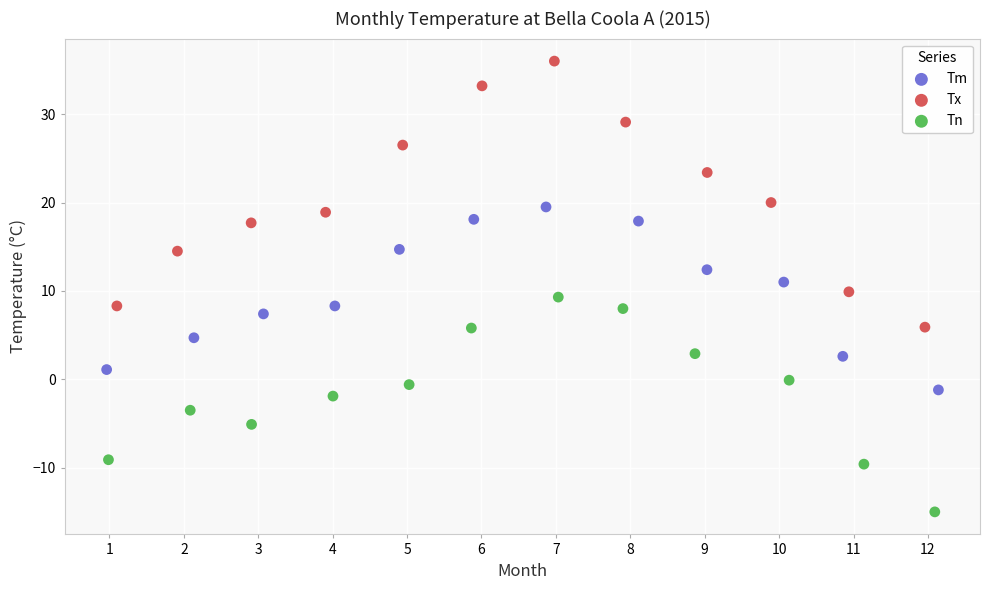

Which series reaches the maximum Y coordinate?

Tx